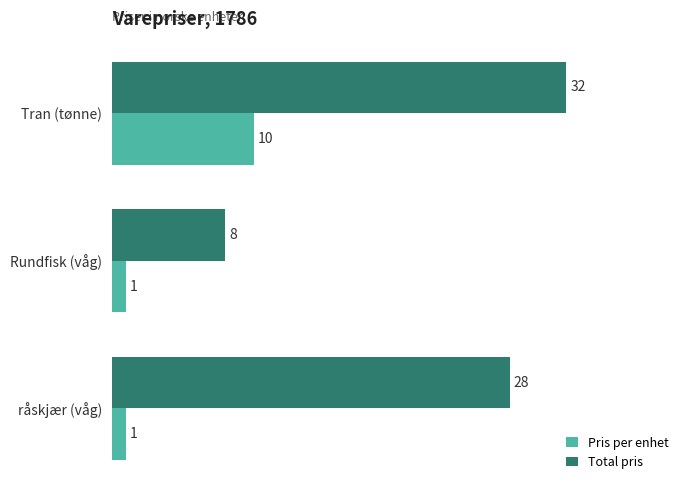

What is the total value across all series at råskjær (våg)?

29